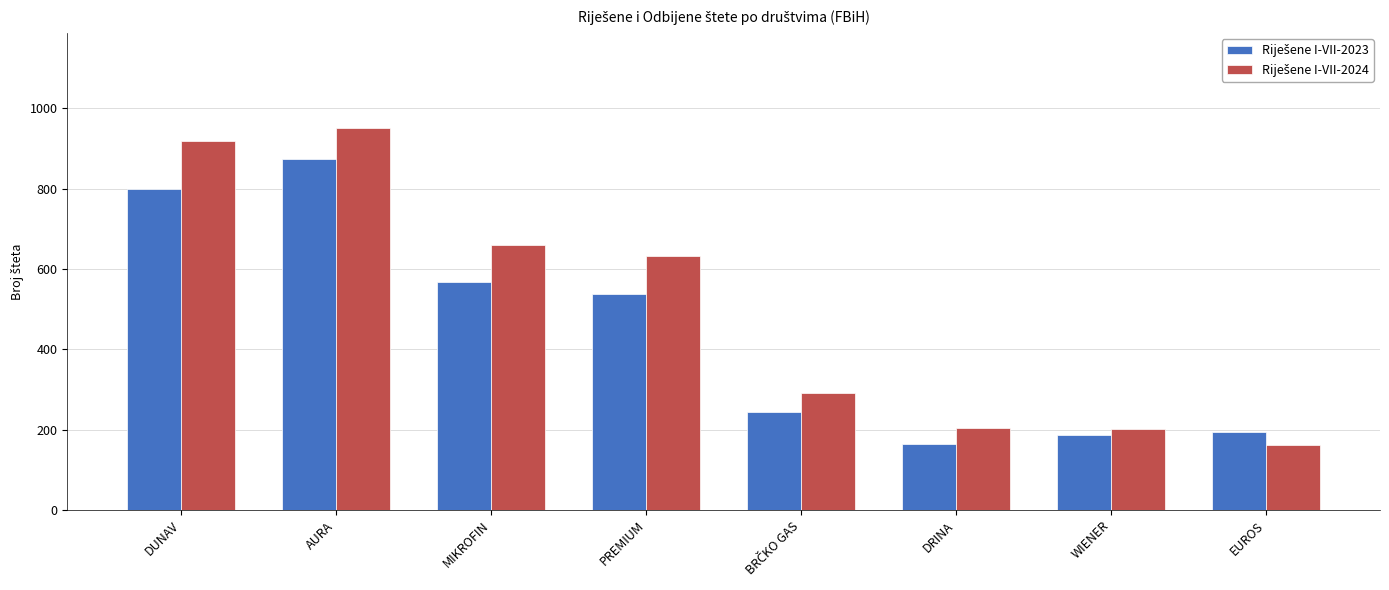

At which category is the sum across all series the highest?

AURA